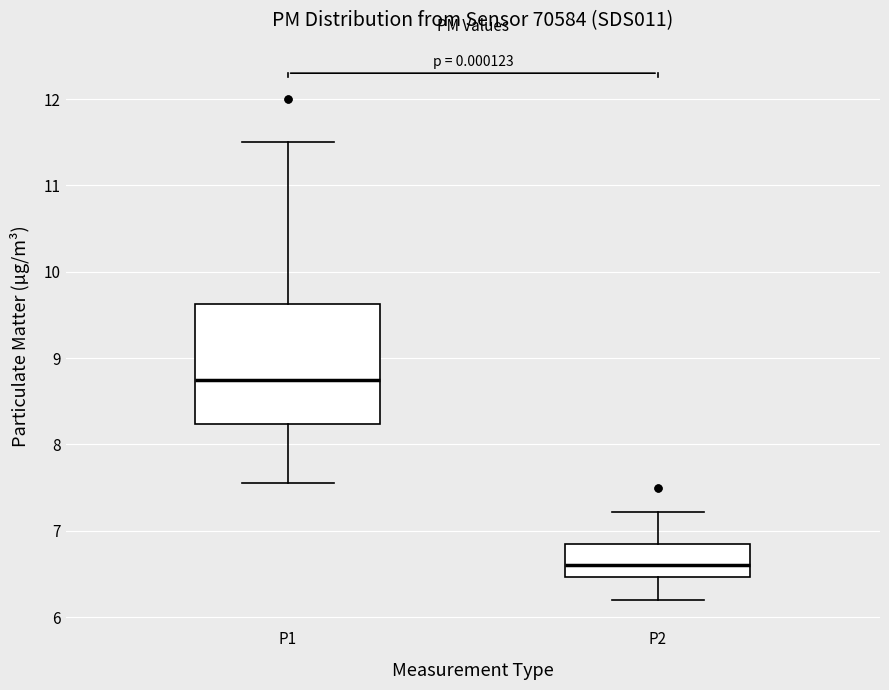

Which box is the tallest, from its lower edge to its upper edge?

P1